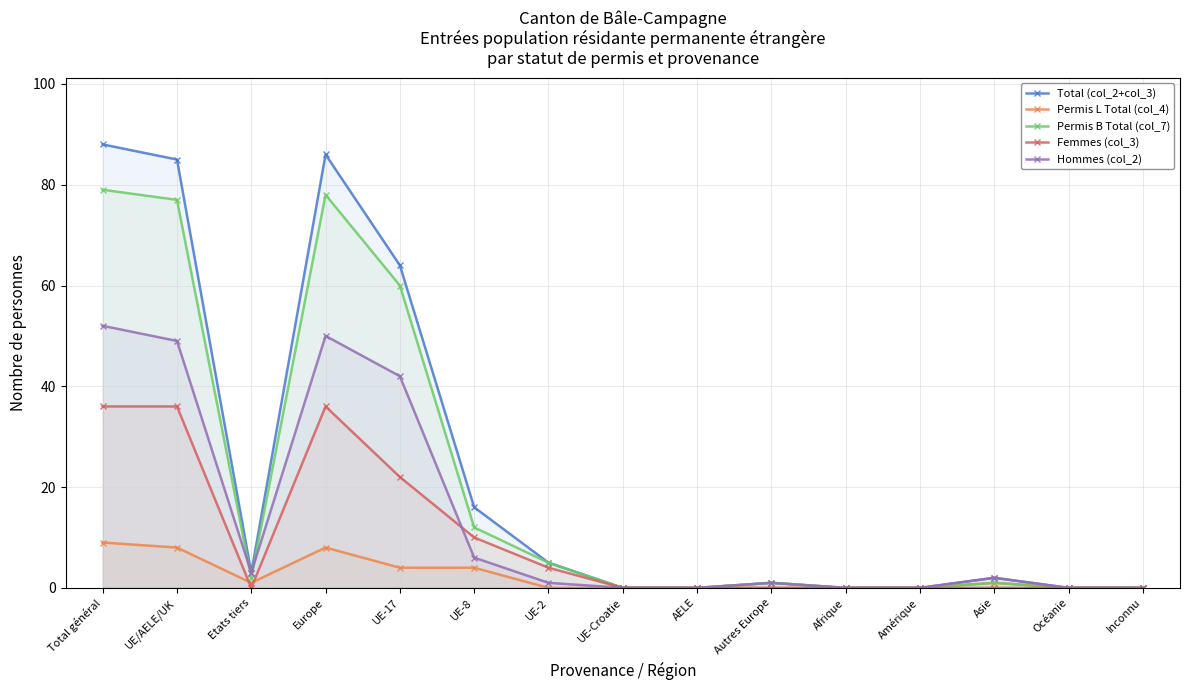

In Total (col_2+col_3), how many points are lower than both neighbors (excluding endpoints)?

1